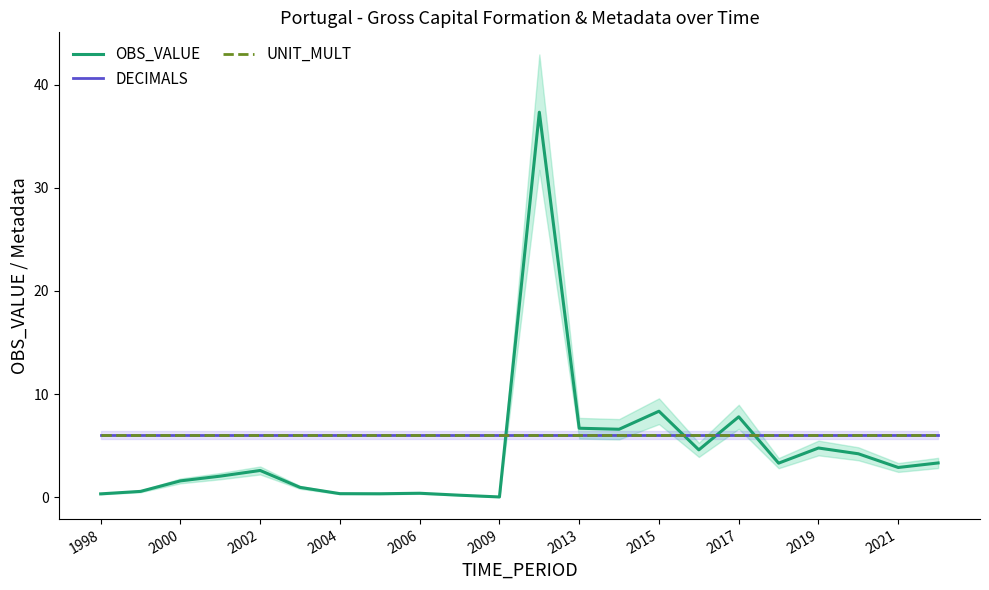

Which series has the widest spread of values?

OBS_VALUE